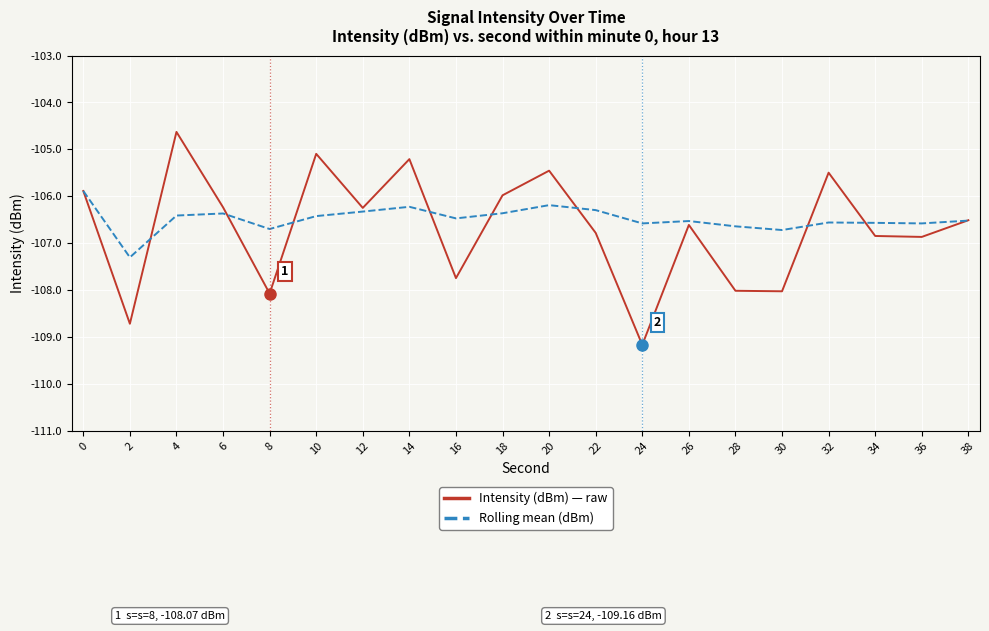

Is it true that Rolling mean (dBm) equals -106.5 at 38?

True